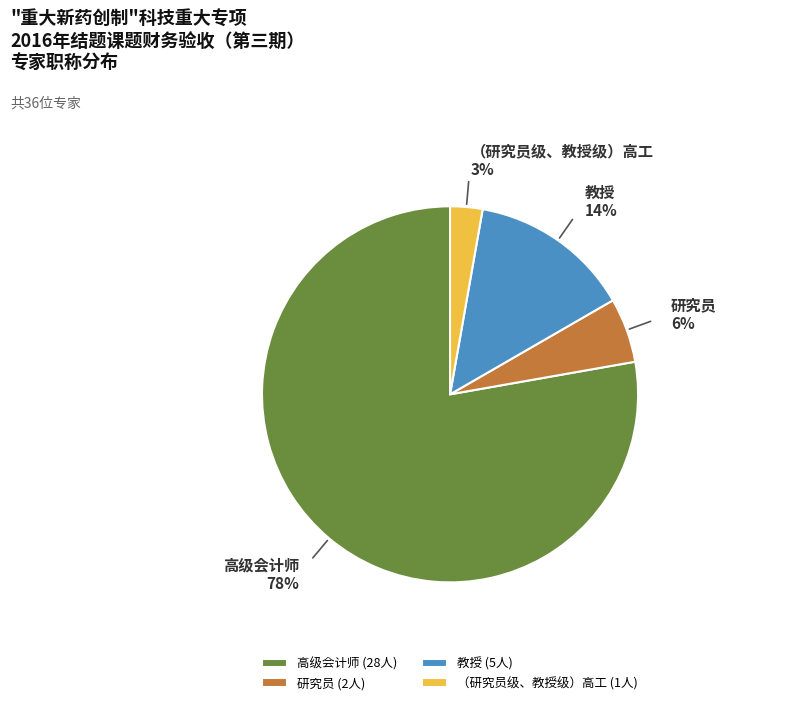

Which slice is the smallest?

（研究员级、教授级）高工